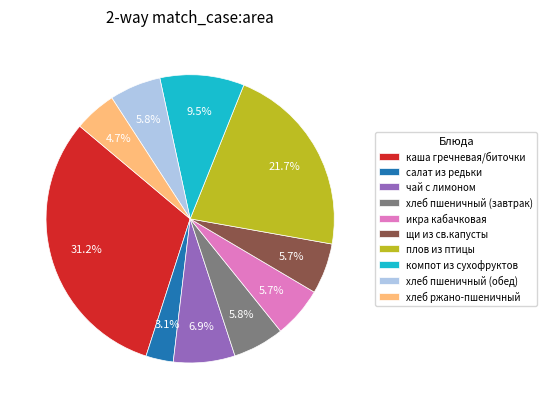

True or false: хлеб пшеничный (завтрак) accounts for 12% of the total.

False